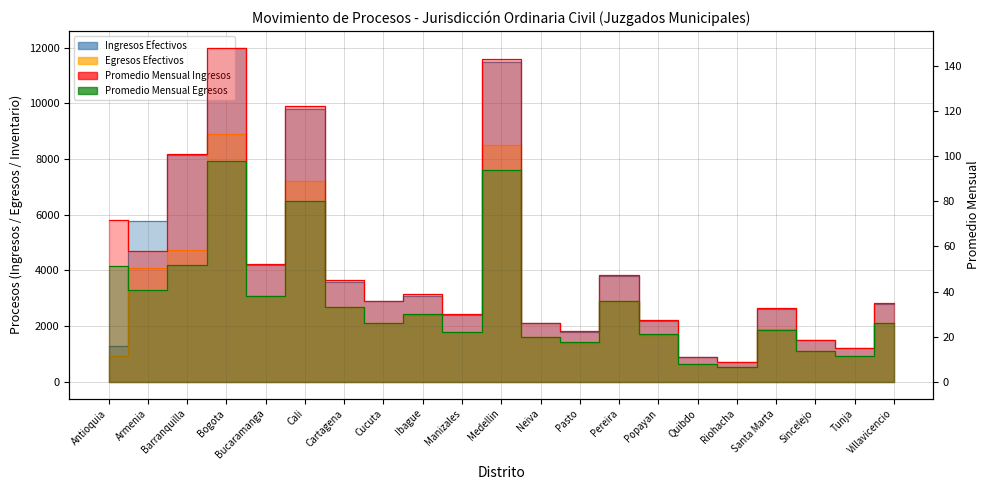

True or false: promedio_egresos and egresos_efectivos cross at least once.

False